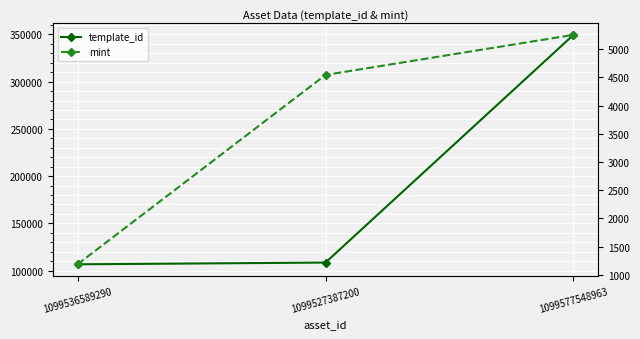

At which category is the sum across all series the highest?

1099577548963